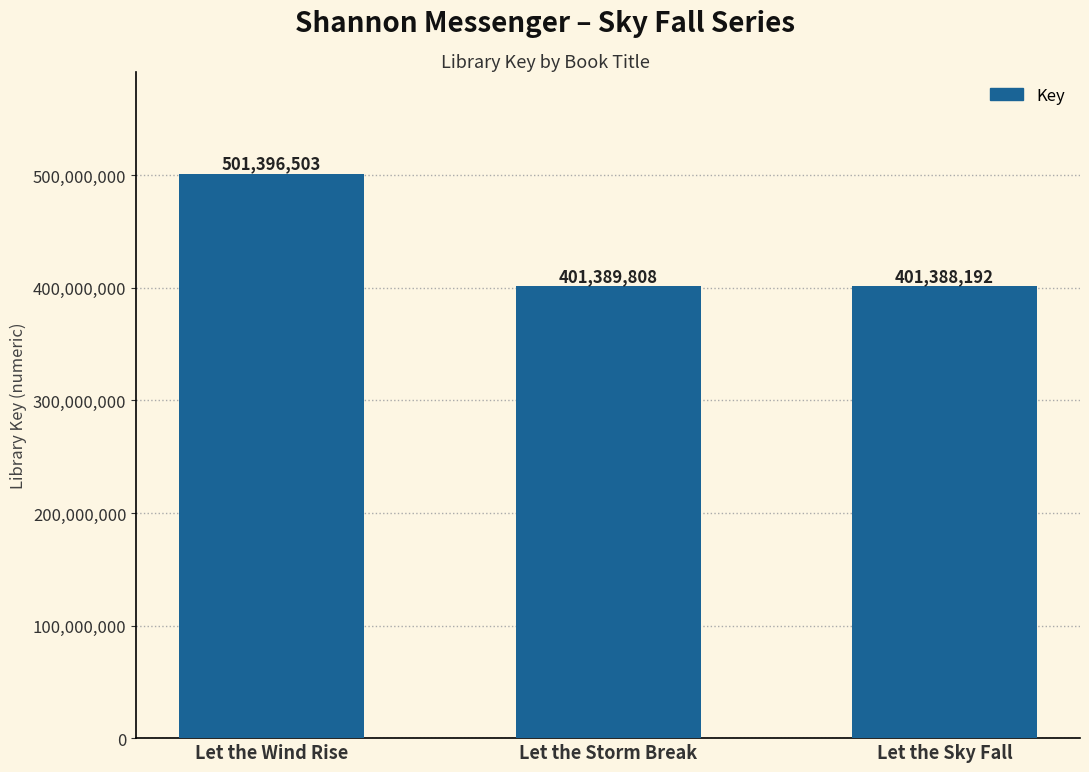

Approximately how many times larger is the value at Let the Storm Break compared to Let the Sky Fall?

1.0